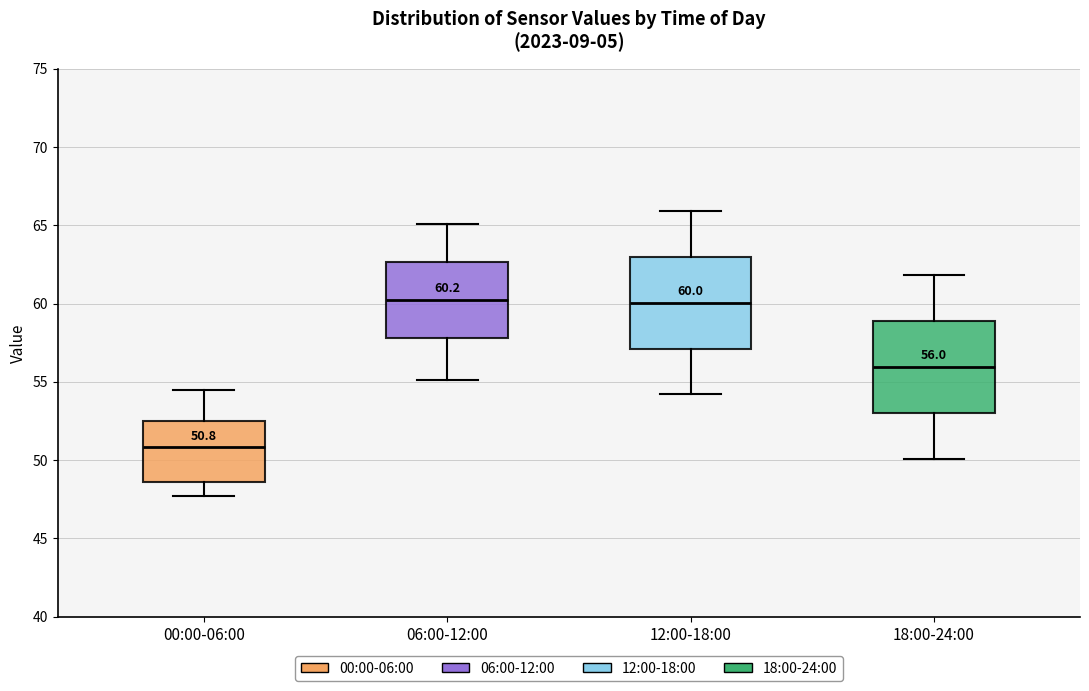

Which box's median line is the lowest?

00:00-06:00